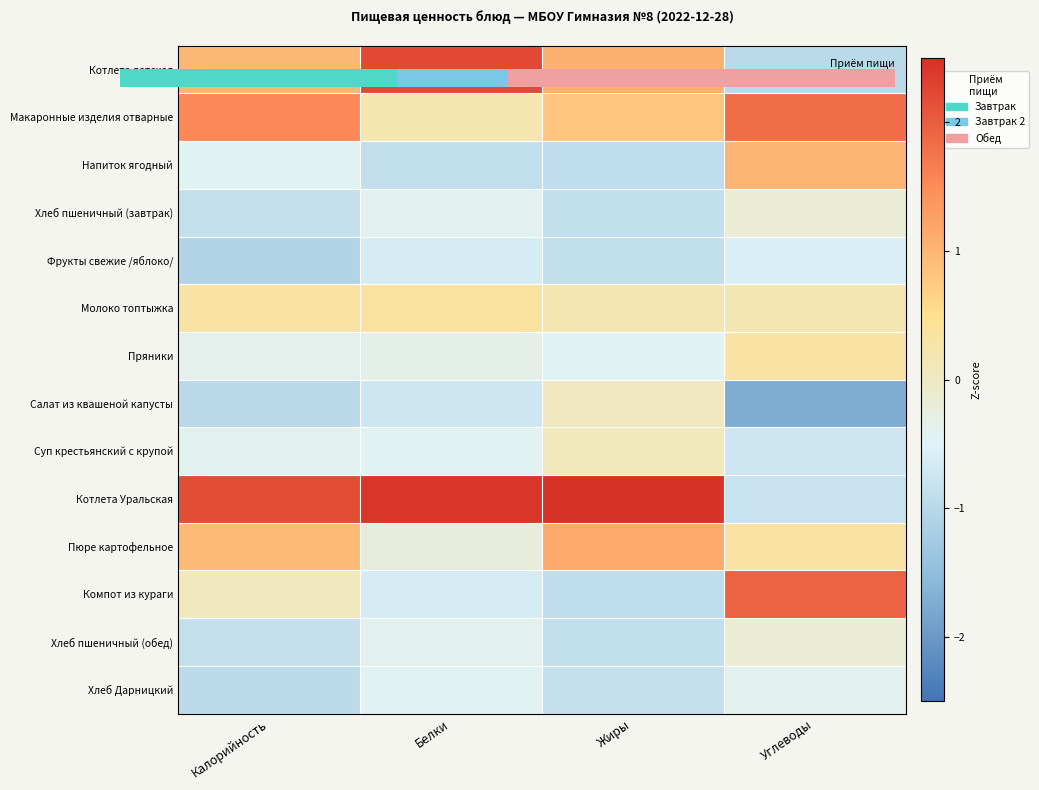

Between Калорийность and Белки, which series saw the biggest shift?

Макаронные изделия отварные